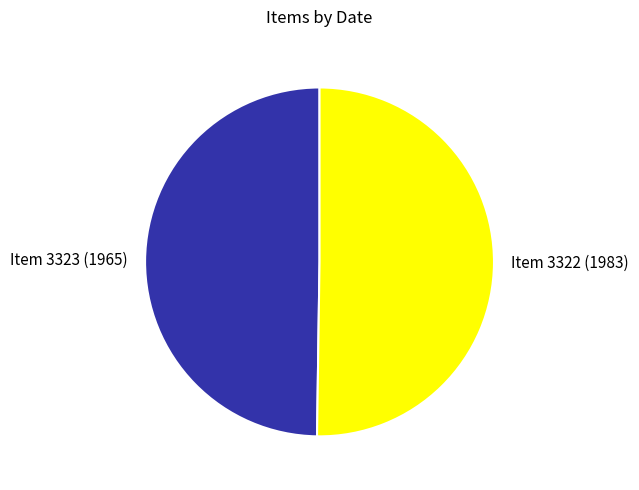

Do Item 3322 (1983) and Item 3323 (1965) together represent more than half of the pie?

Yes